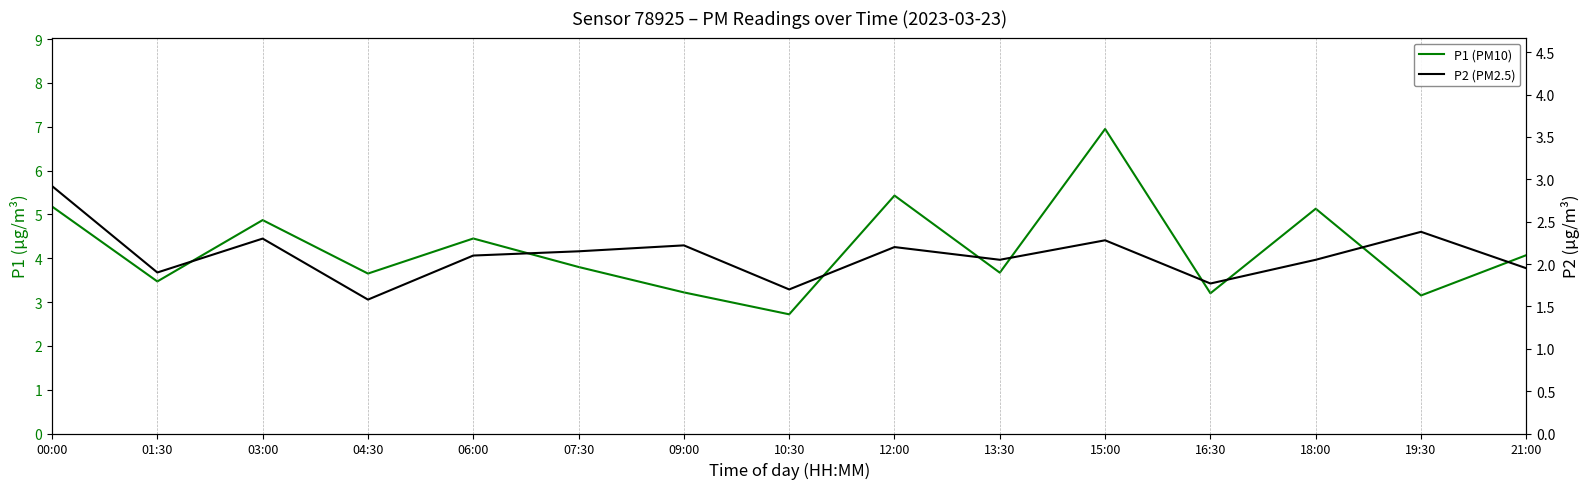

In P2 (PM2.5), how many points are lower than both neighbors (excluding endpoints)?

5